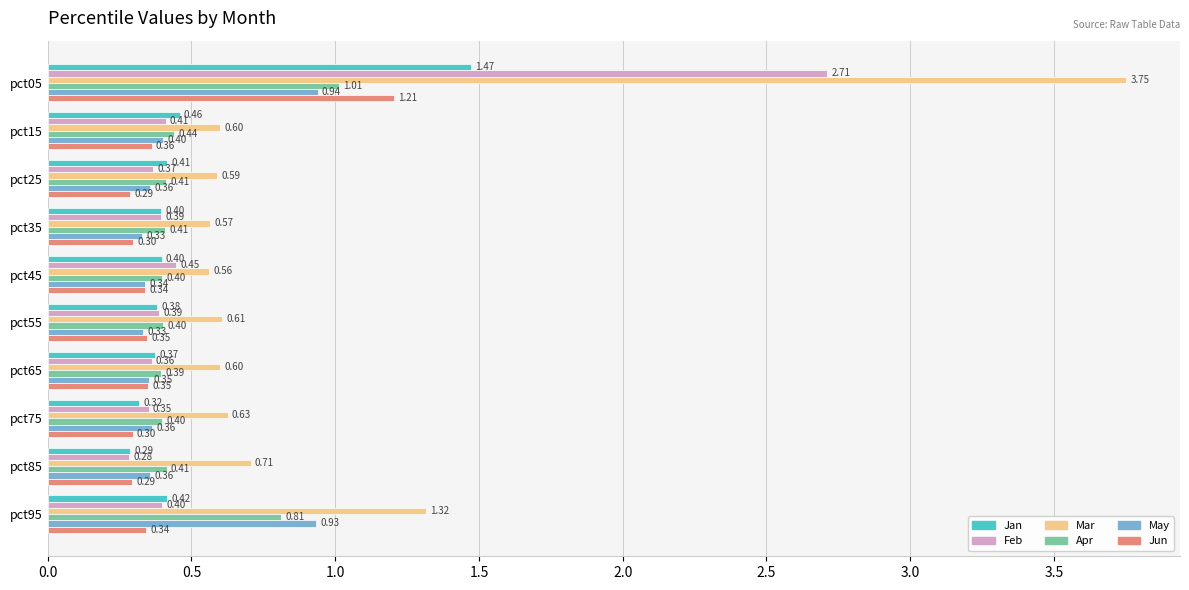

What is the sum of all Jan values?

4.9